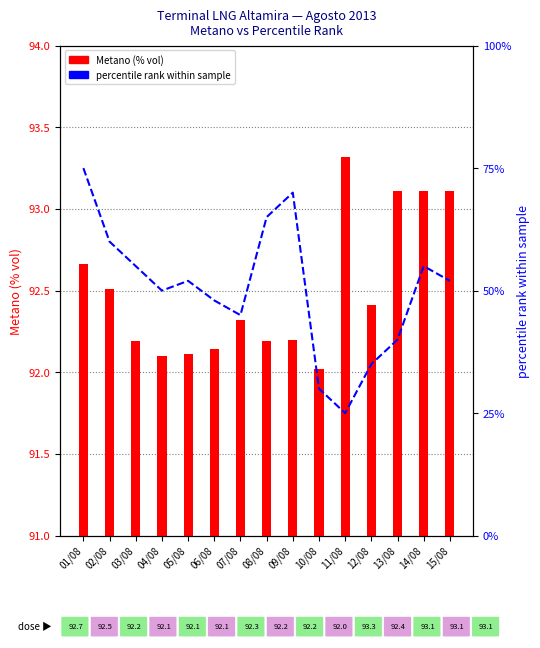

Where is Metano (% vol) nearest to the value 92?

10/08